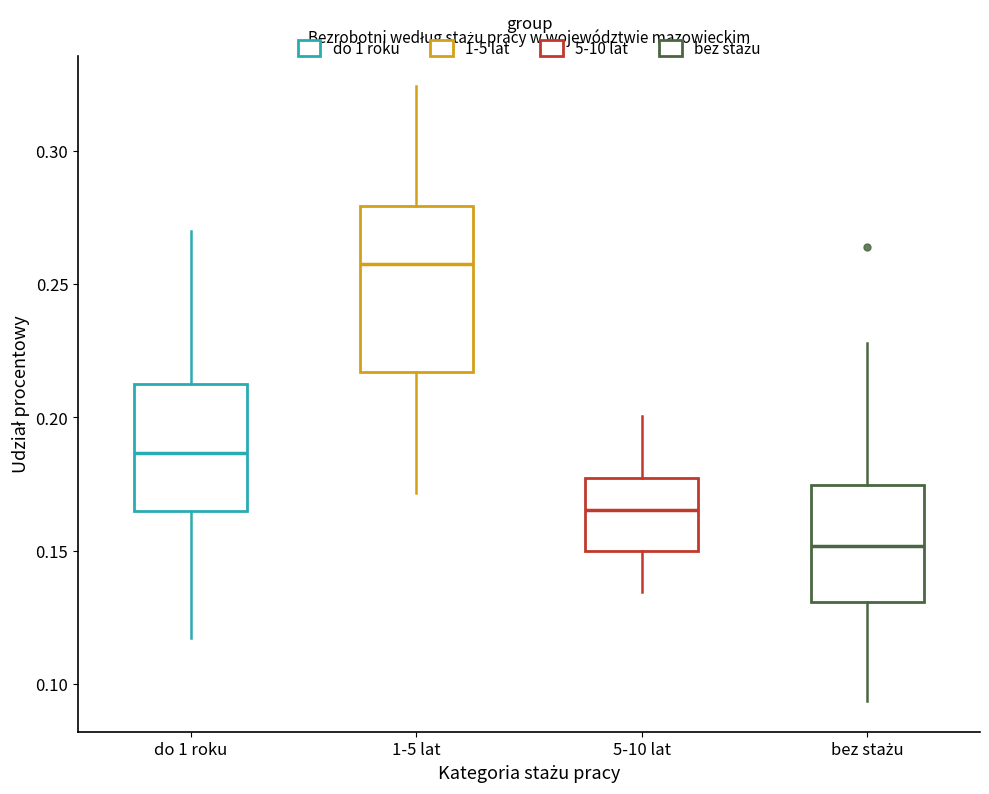

Which box's median line is the lowest?

bez stażu